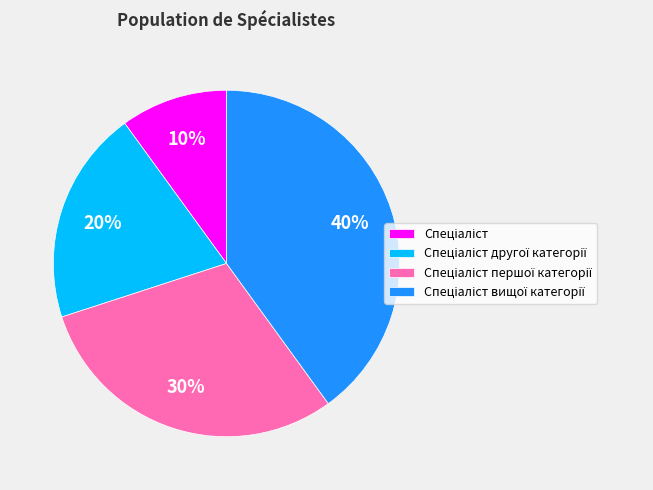

To the nearest percent, what is the average slice percentage?

25%